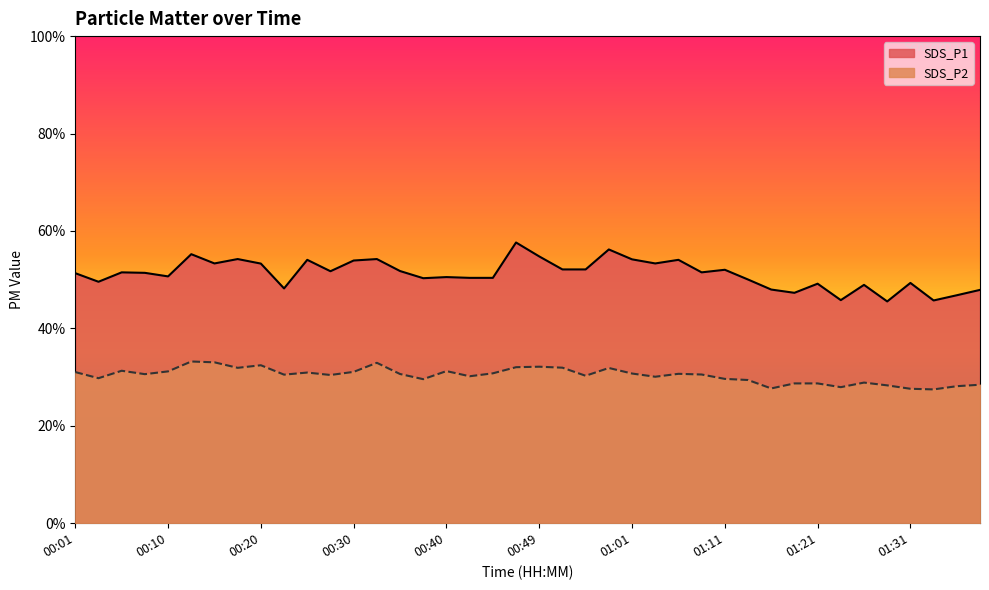

True or false: SDS_P1 and SDS_P2 intersect in this chart.

False